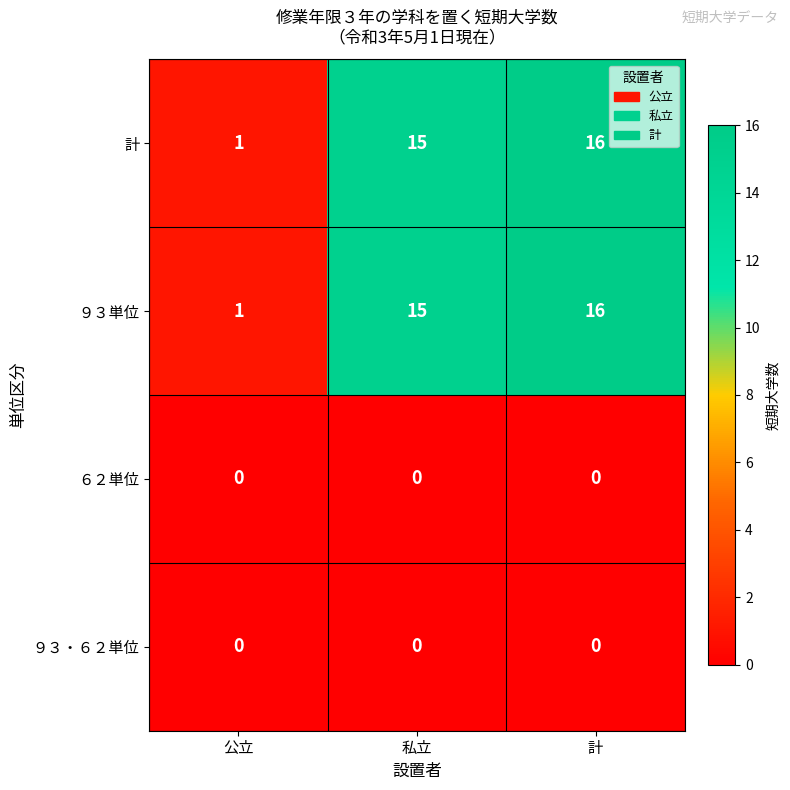

Is the value of ９３単位 at 計 greater than the value of ６２単位 at 私立?

Yes